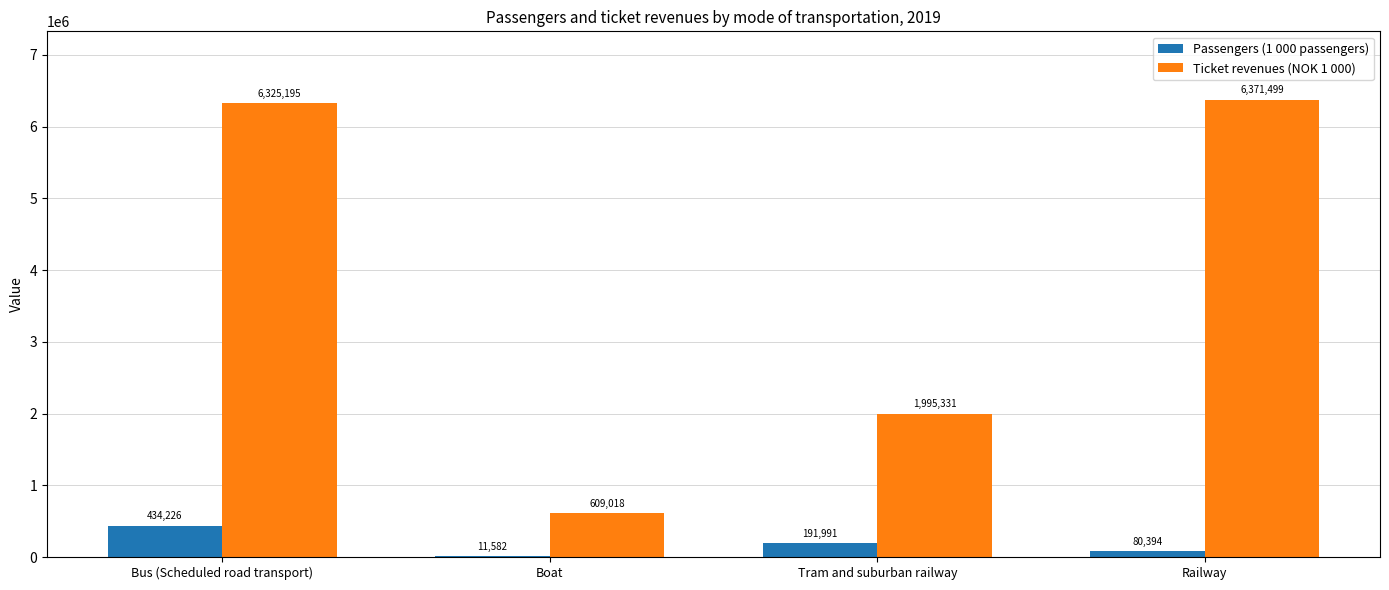

What is the total value across all series at Bus (Scheduled road transport)?

6759421